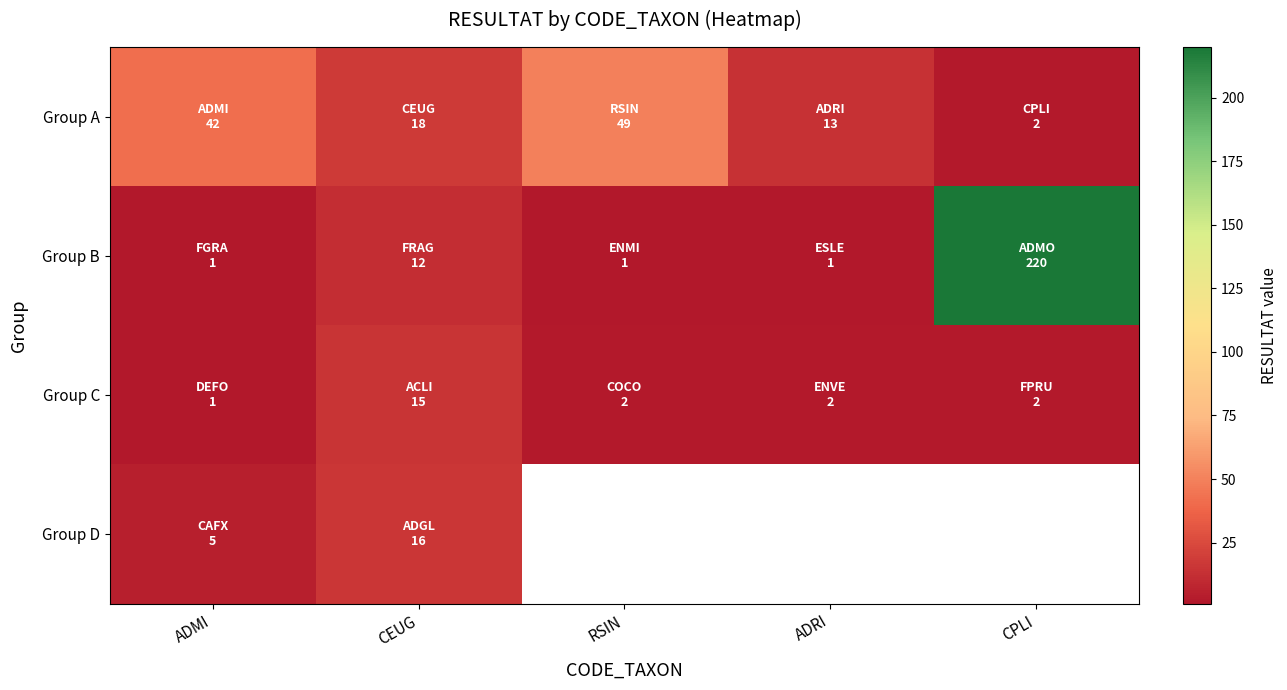

Count the number of categories in the chart.

5